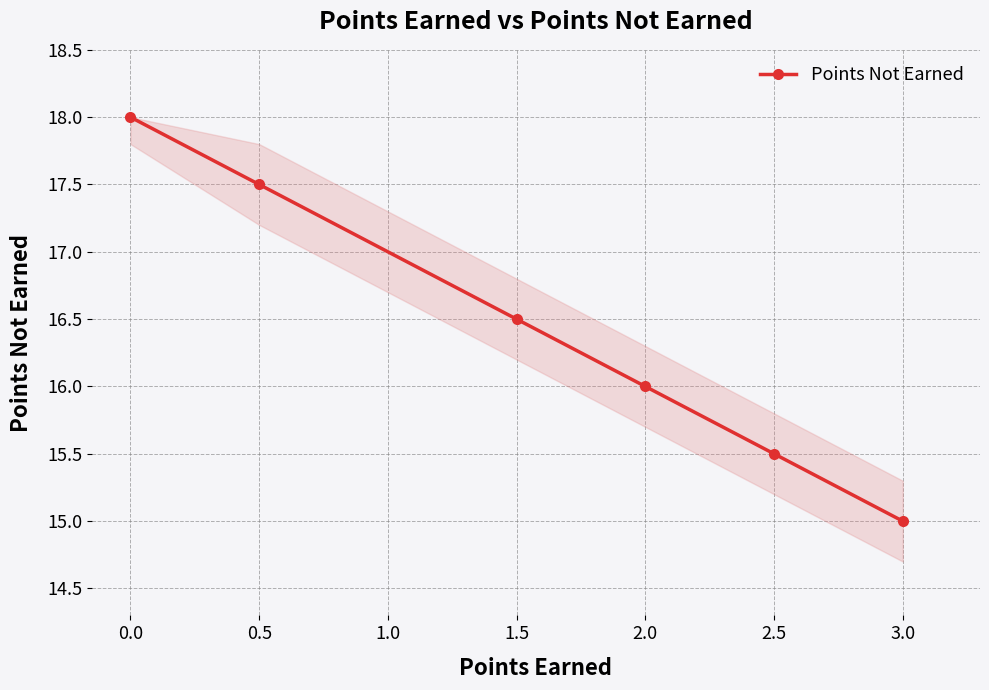

What value does the data have at 3.0?

15.0